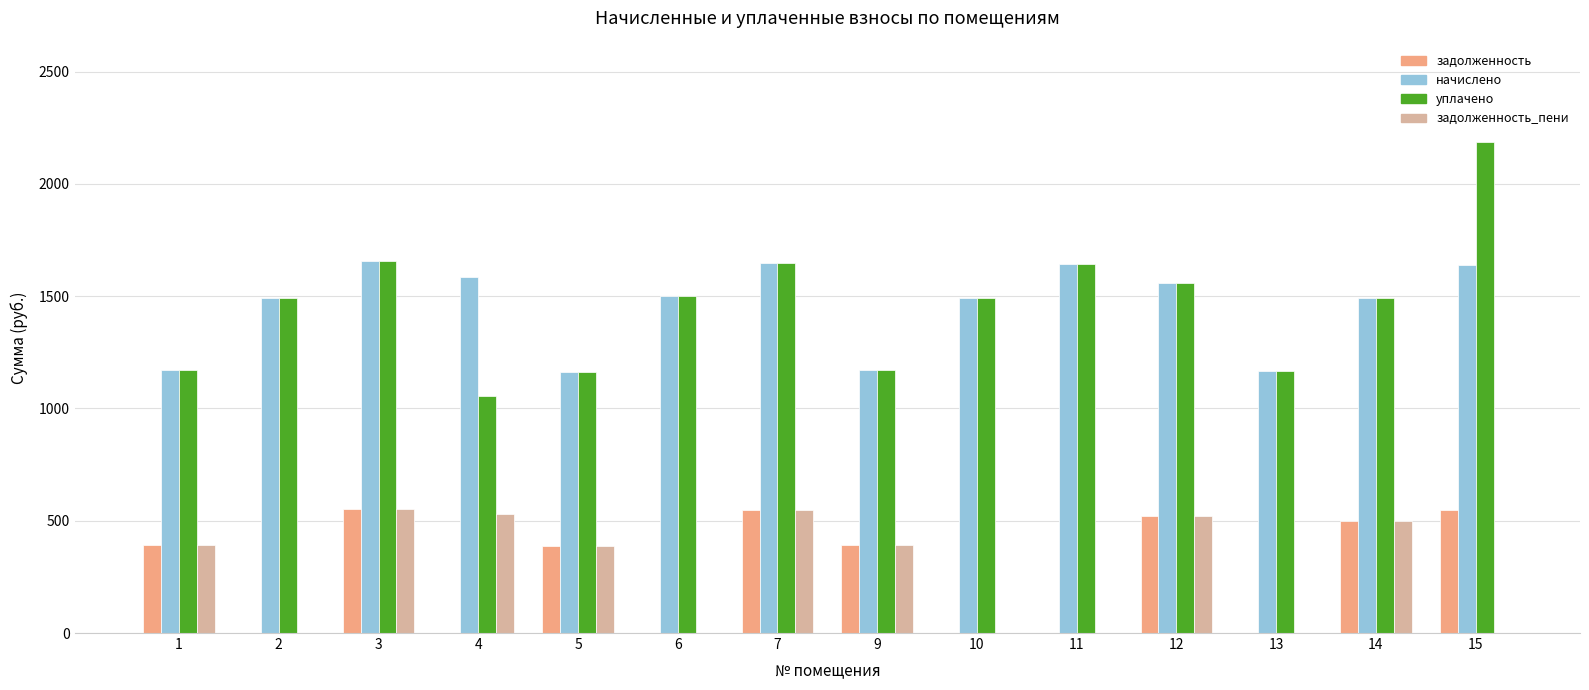

The value of задолженность at 1 is 151.8. True or false?

False